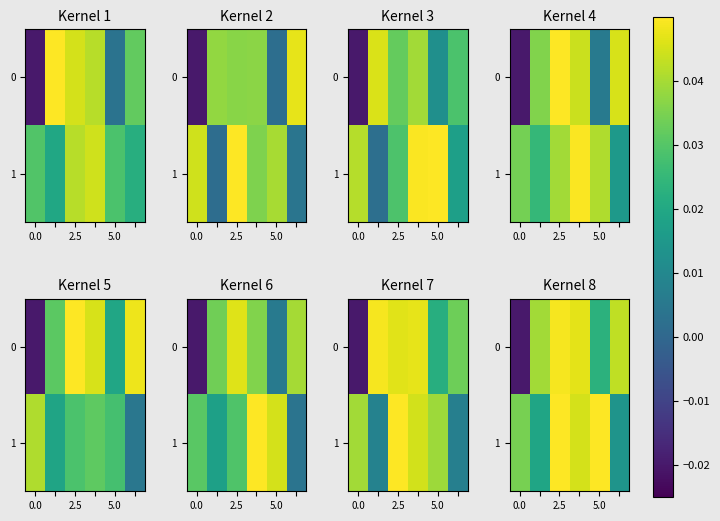

What is the total value across all series at 5?

0.1